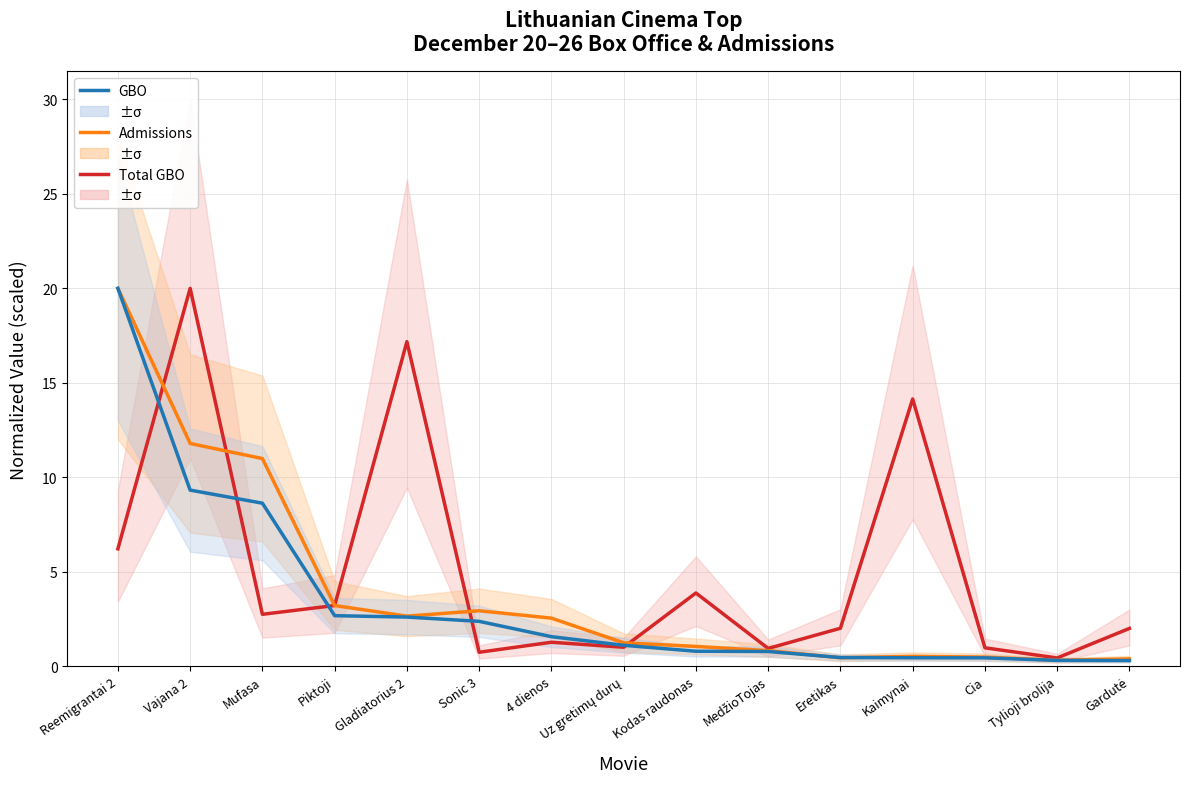

True or false: GBO and Admissions cross at least once.

True